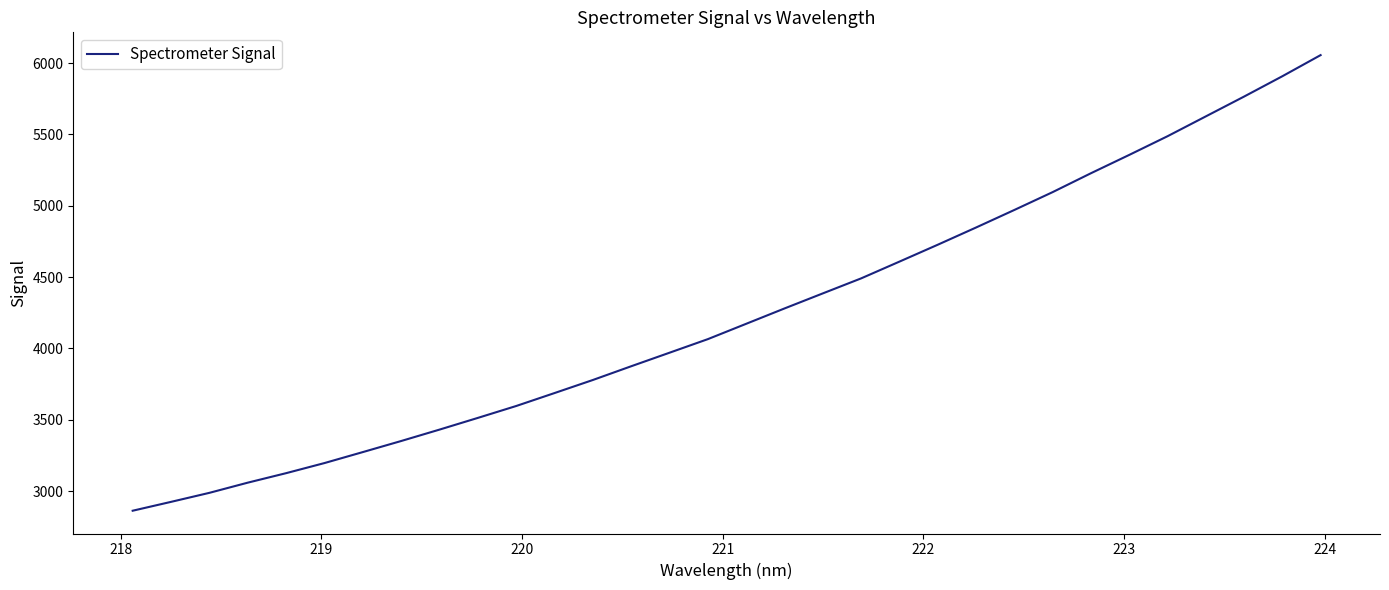

What is the maximum value shown in the chart?

6056.1